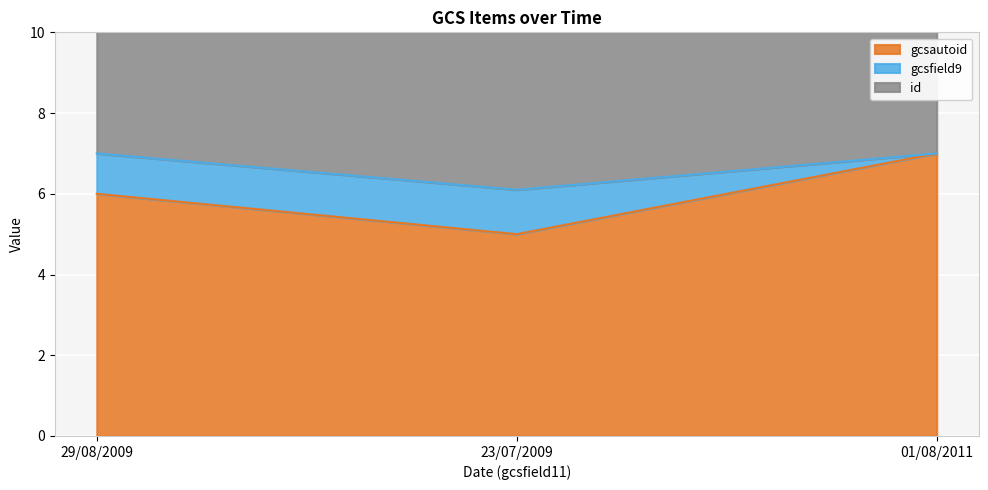

What is the maximum value for gcsautoid?

7